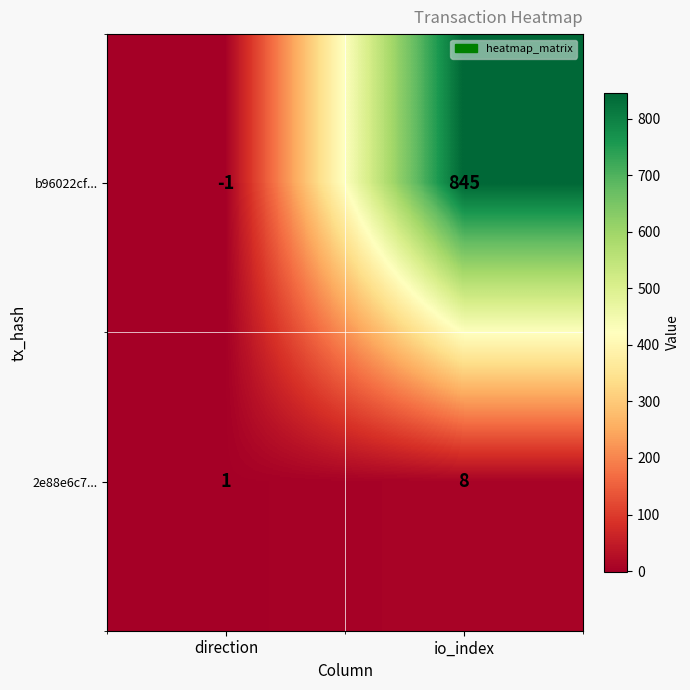

At how many categories does at least one series exceed 665?

1